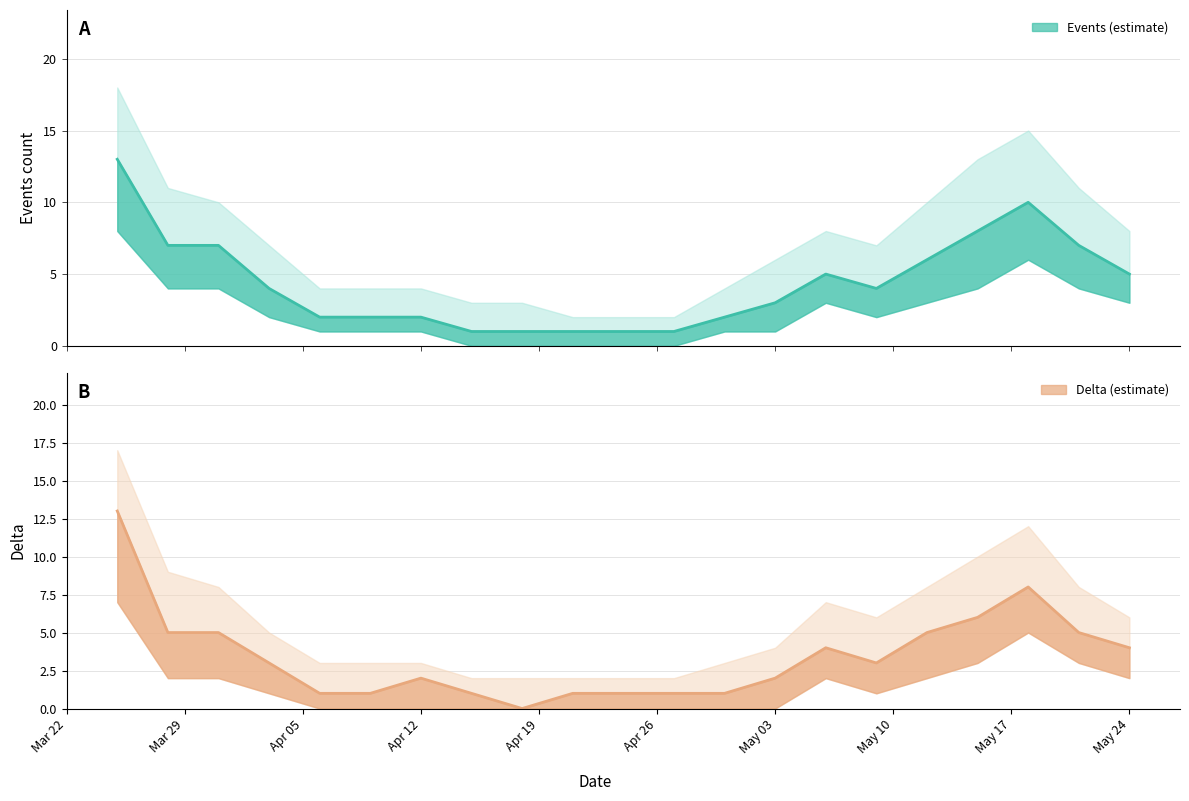

In Delta_lower, how many points are lower than both neighbors (excluding endpoints)?

1